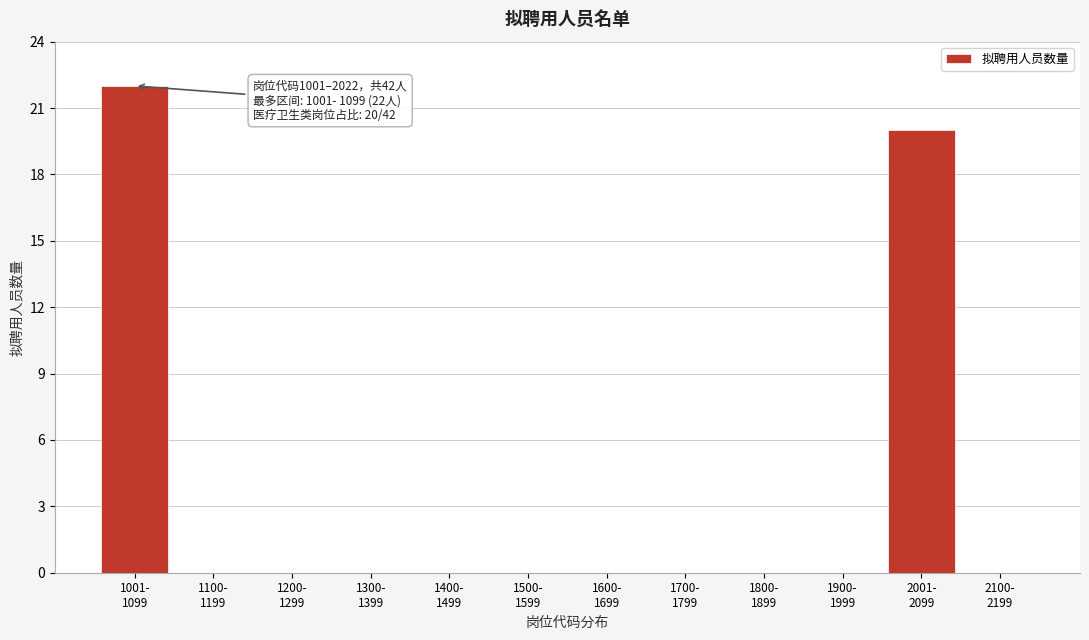

What is the sum of all values?

42